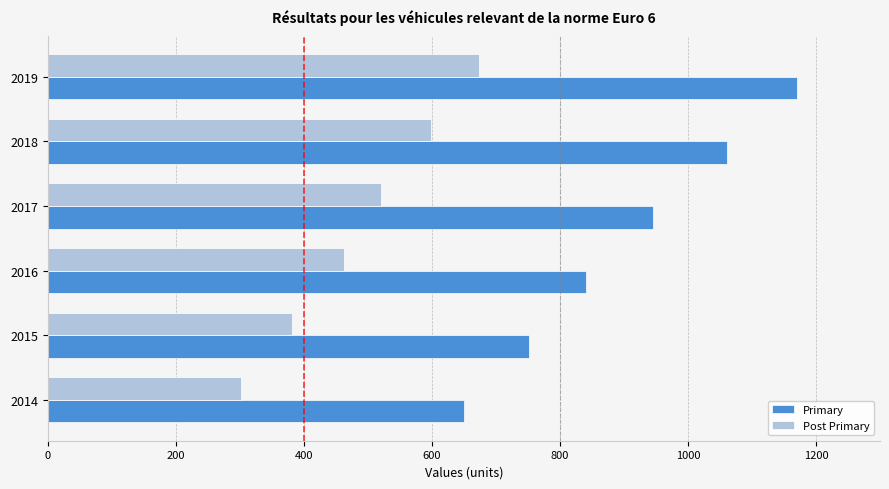

What is the greatest value displayed?

1170.0